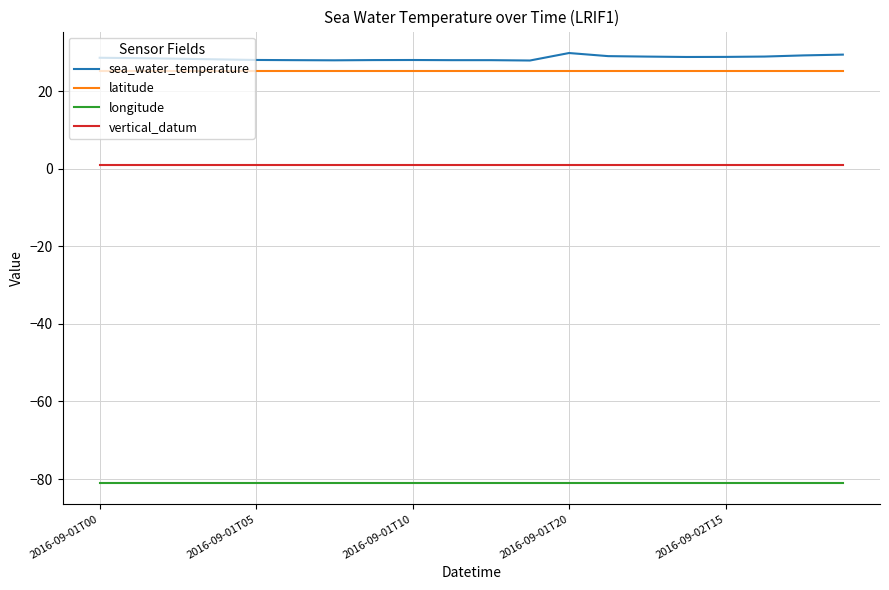

Which series has the largest range (max minus min)?

sea_water_temperature